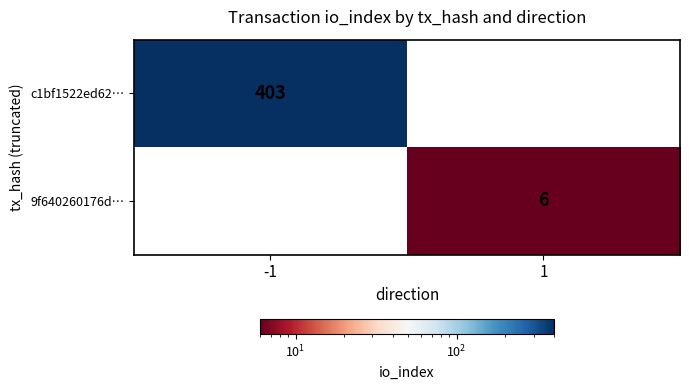

The value of c1bf1522ed62… at -1 is 676. True or false?

False